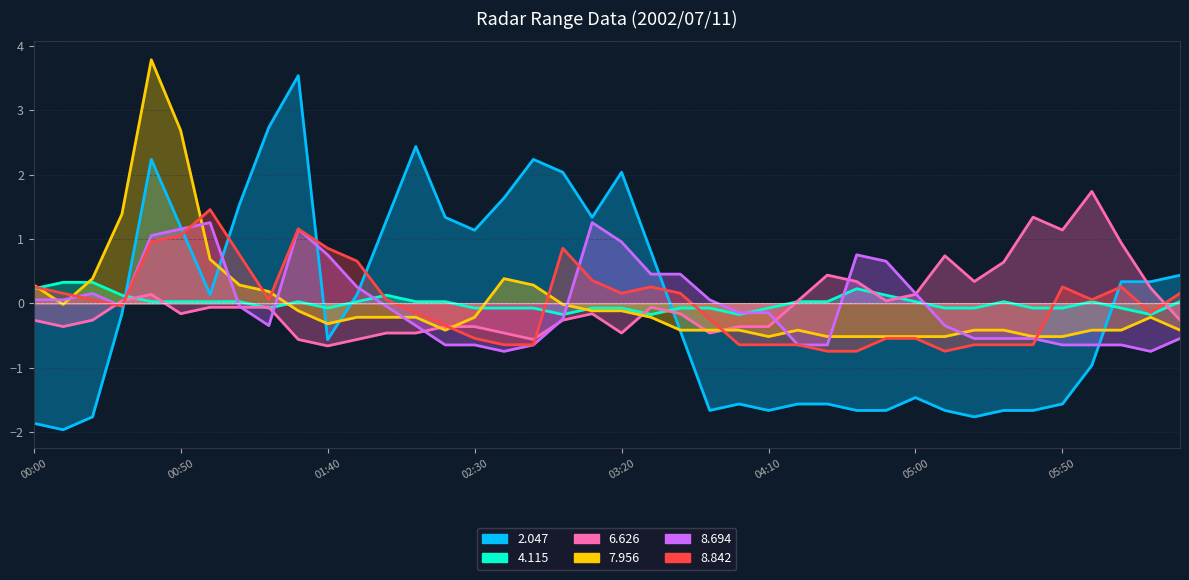

Where is the first local minimum for 8.842?

2002/07/11 00:30